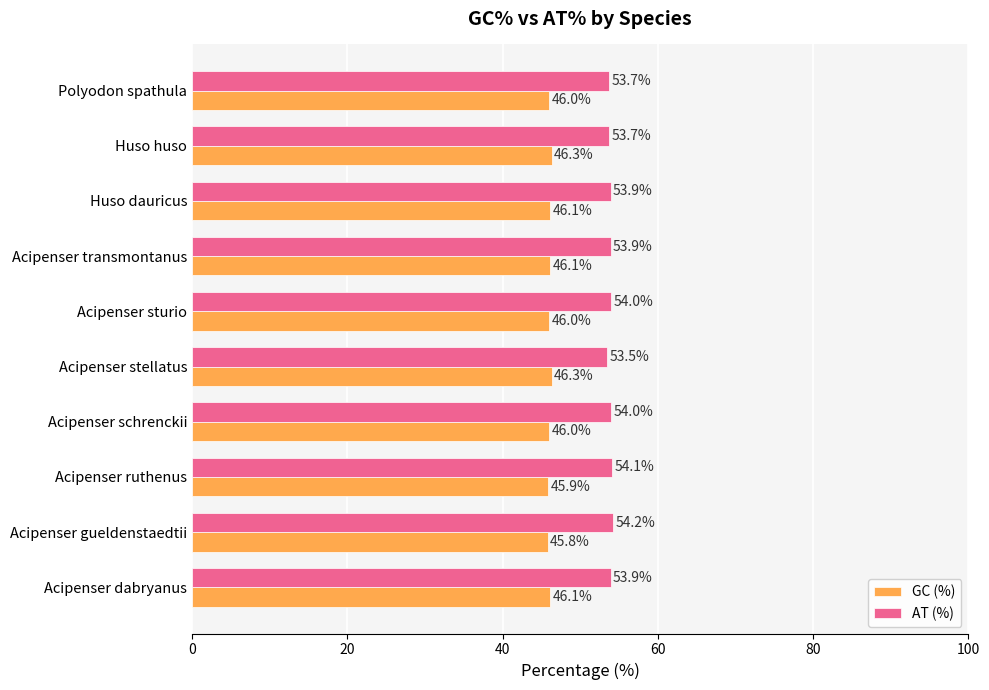

What is the difference between the maximum and minimum values in the AT (%) series?

0.7